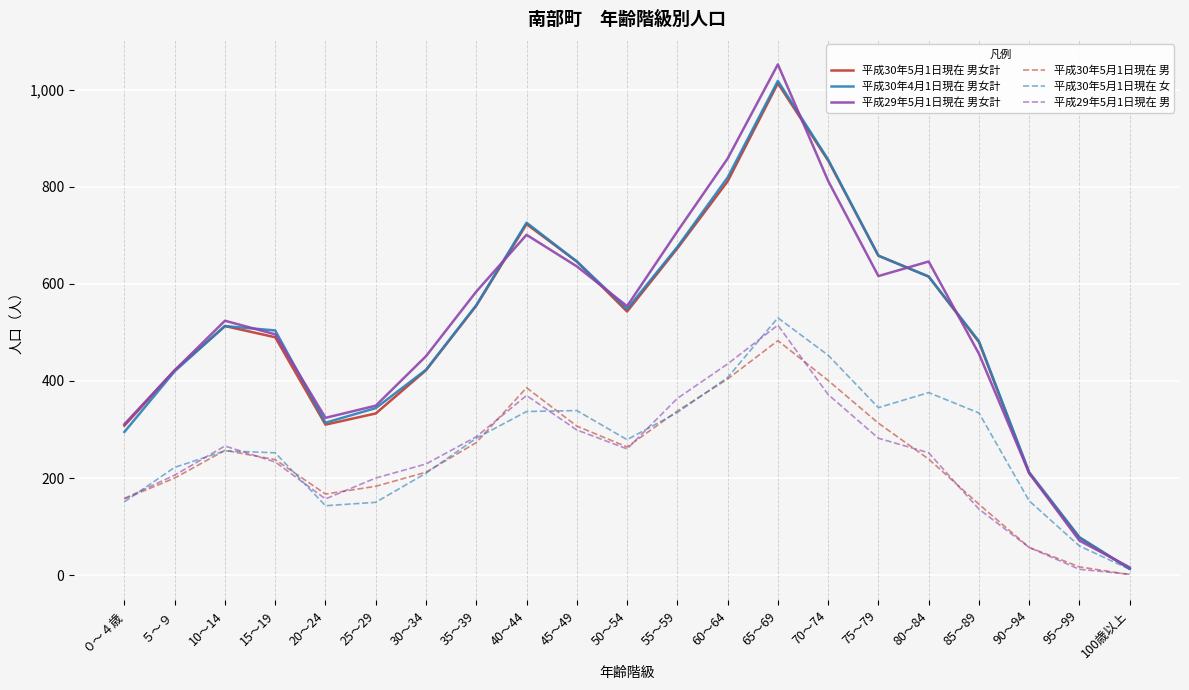

At which category is the sum across all series the highest?

65～69